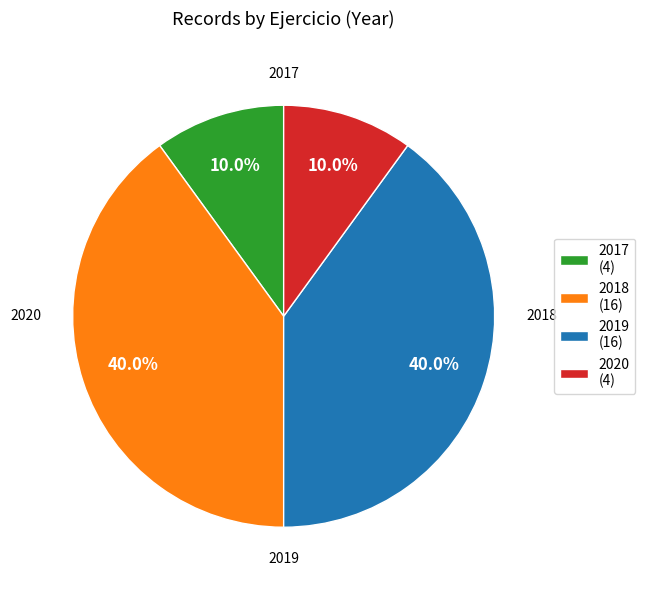

Is the sum of 2017 and 2020 greater than half?

No